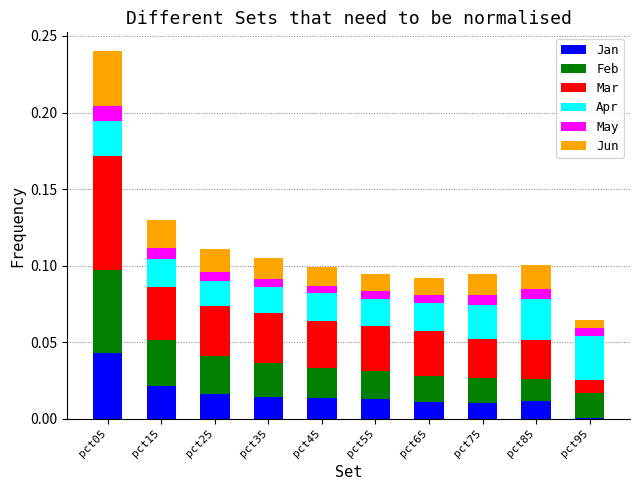

How many series are shown in this chart?

6